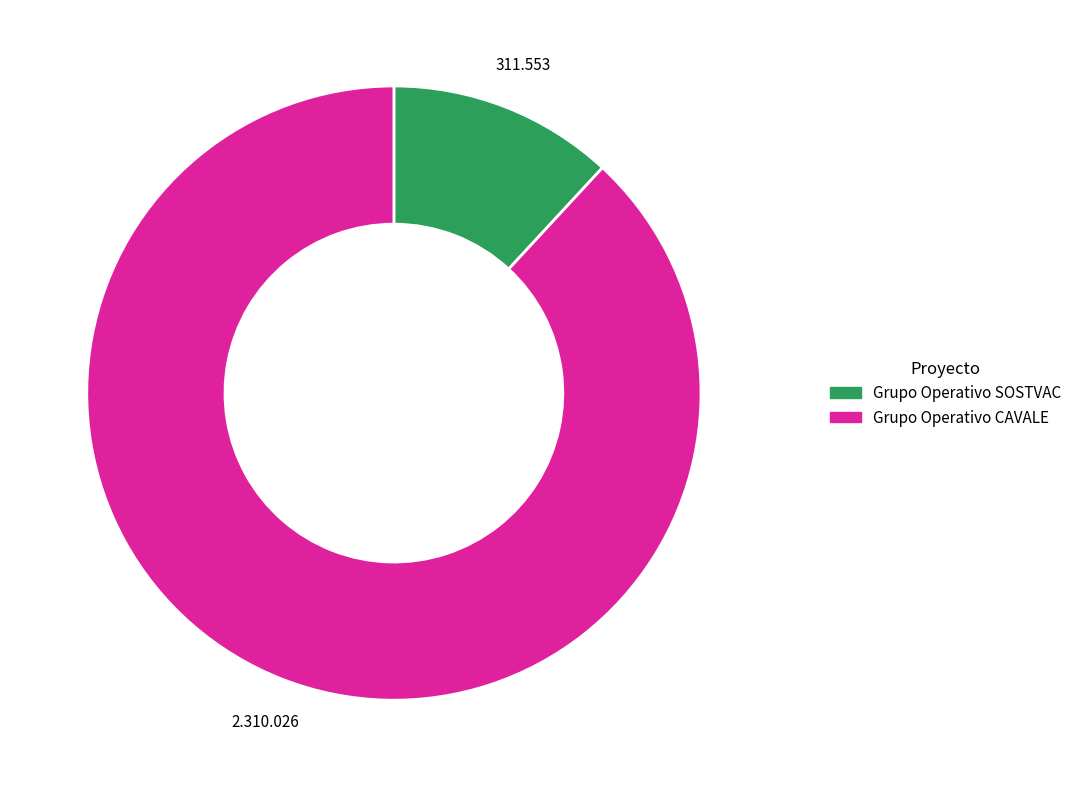

What is the largest slice in the pie chart?

Grupo Operativo CAVALE